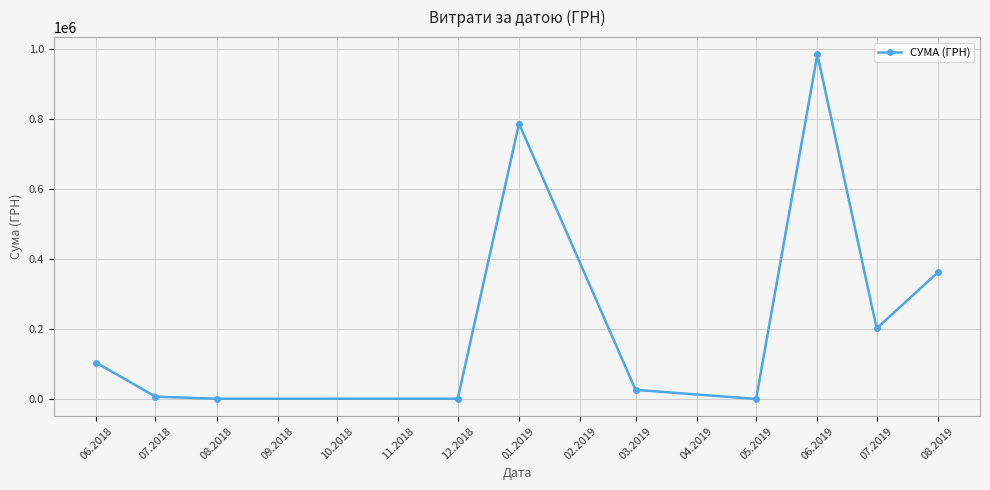

What is the ratio of the value at 01.2019 to the value at 08.2019?

2.2